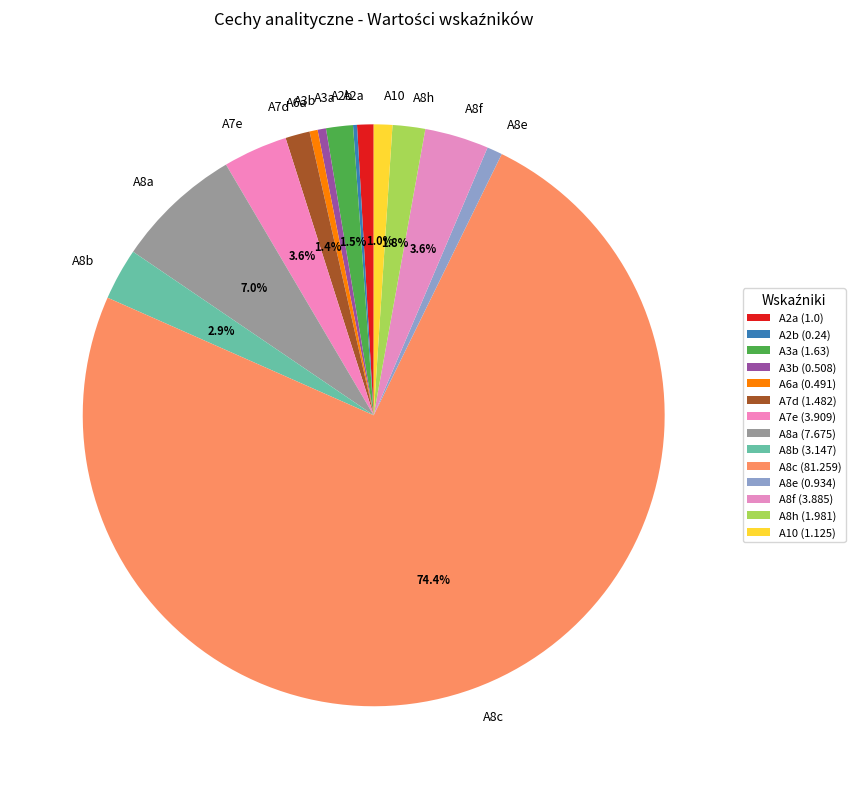

Is there any slice that represents more than half of the pie?

Yes